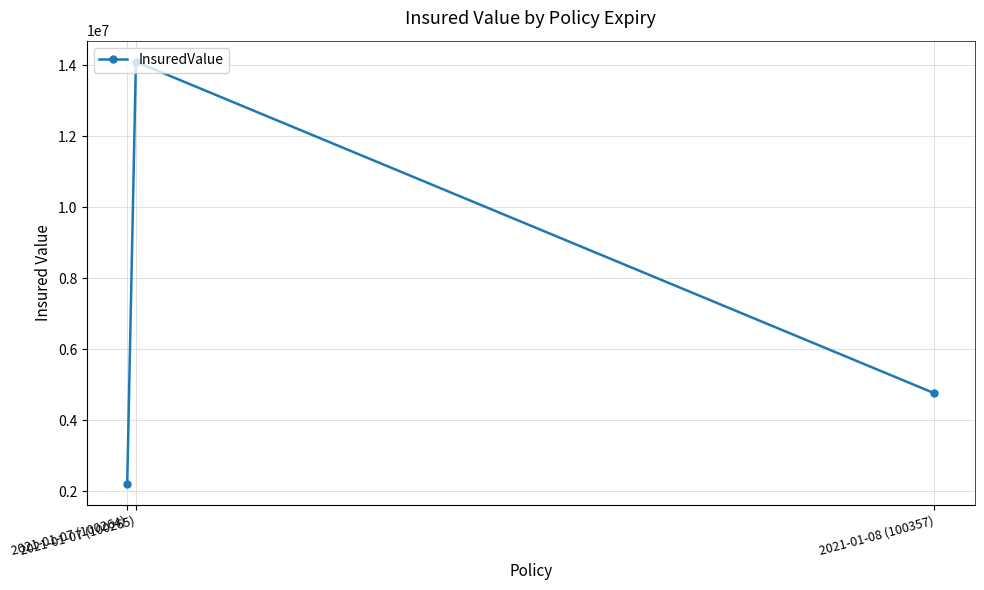

What is the sum of all values?

21082708